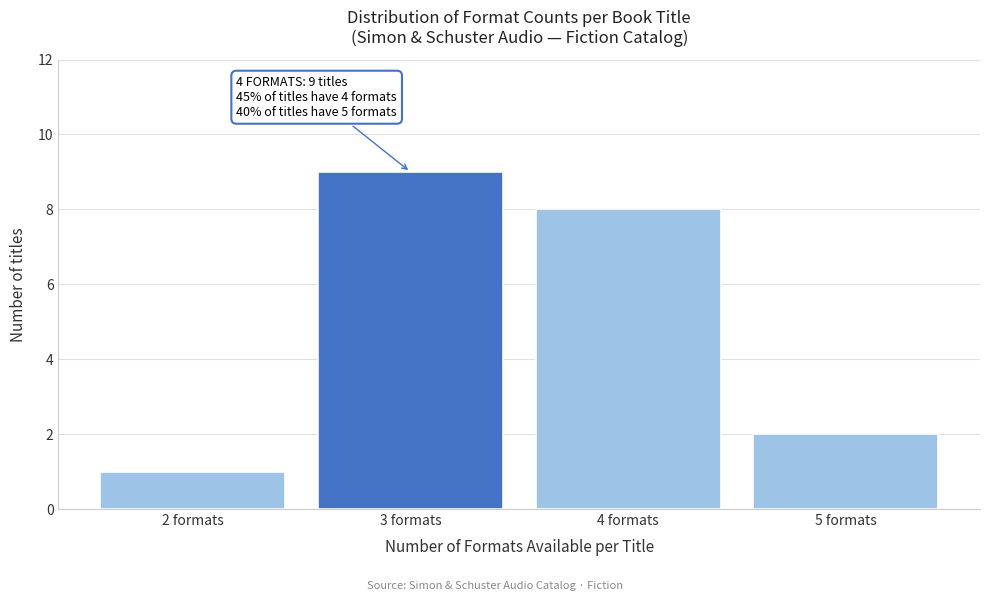

Which range on the x-axis has the tallest bar?

2.5 to 3.5